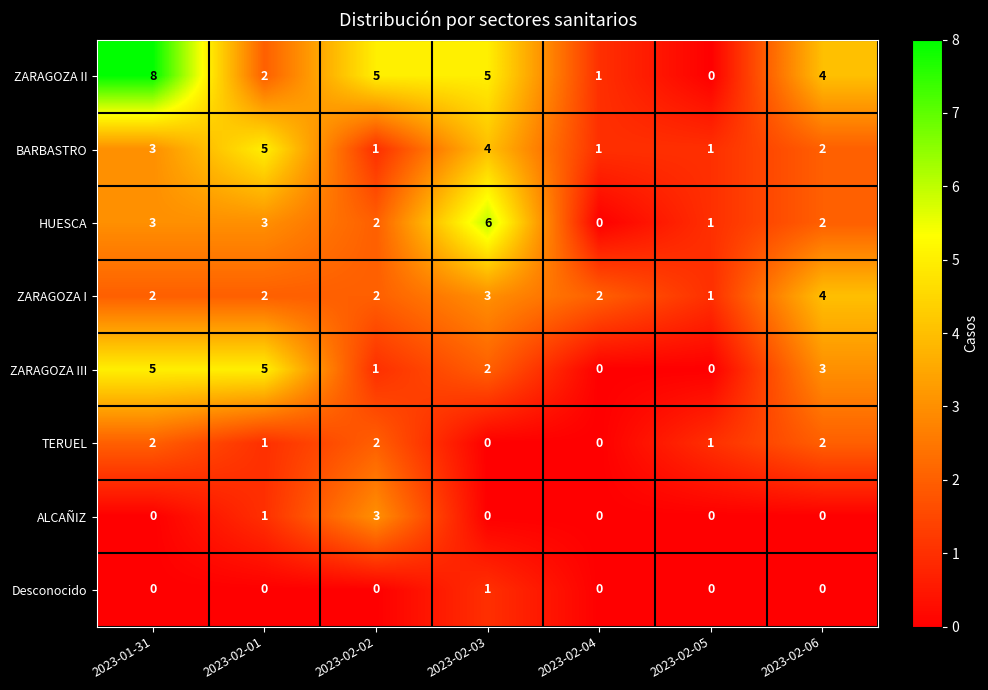

Between 2023-01-31 and 2023-02-02, which series saw the biggest shift?

ZARAGOZA III